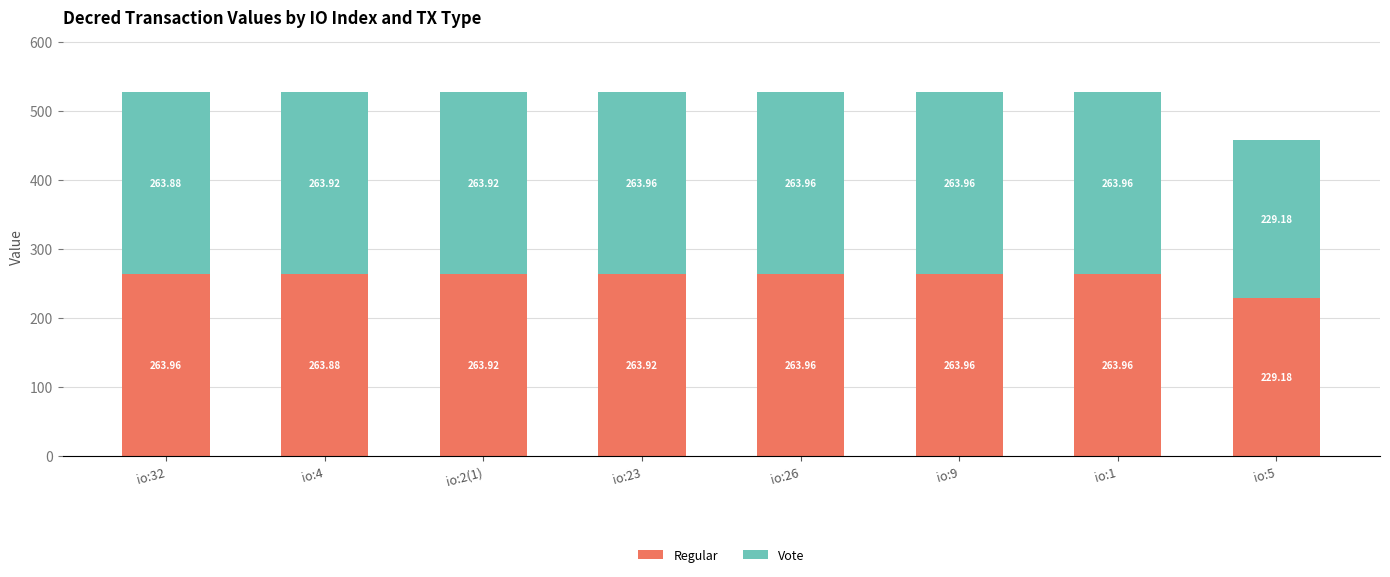

What is the sum of all Regular values?

2076.7